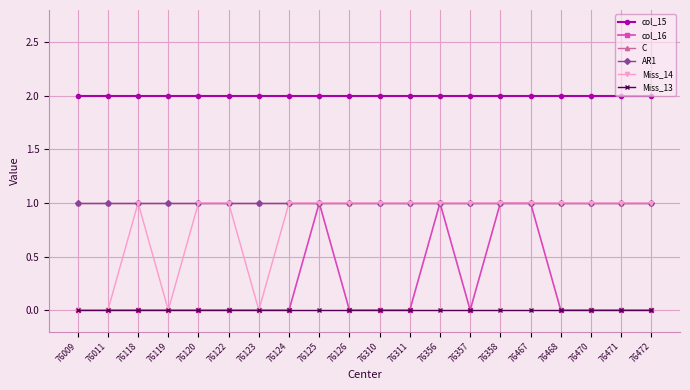

Is this an area chart (filled region under the line)?

No